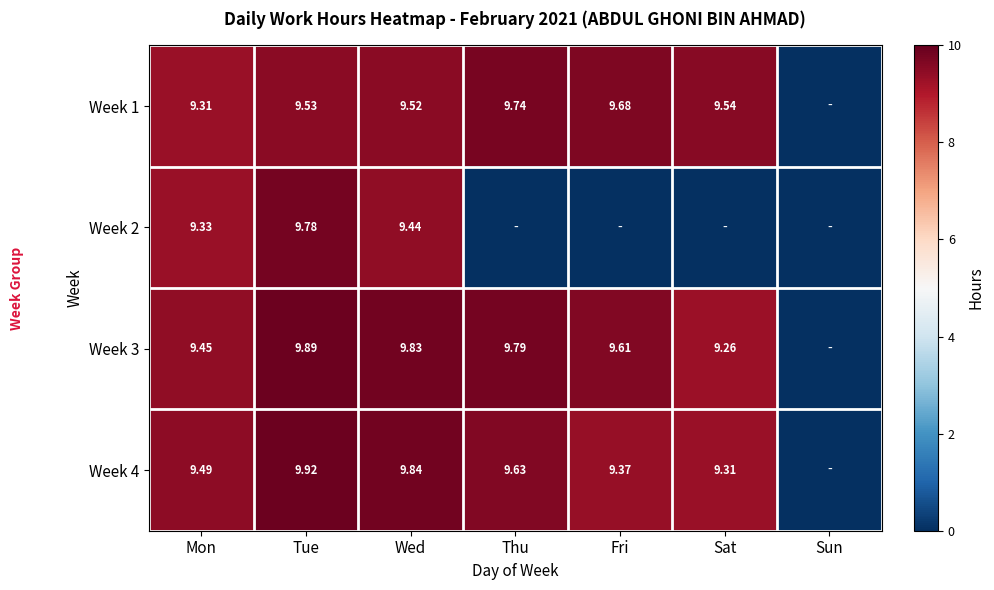

True or false: Week 2 has a value of 6.3 at Mon.

False